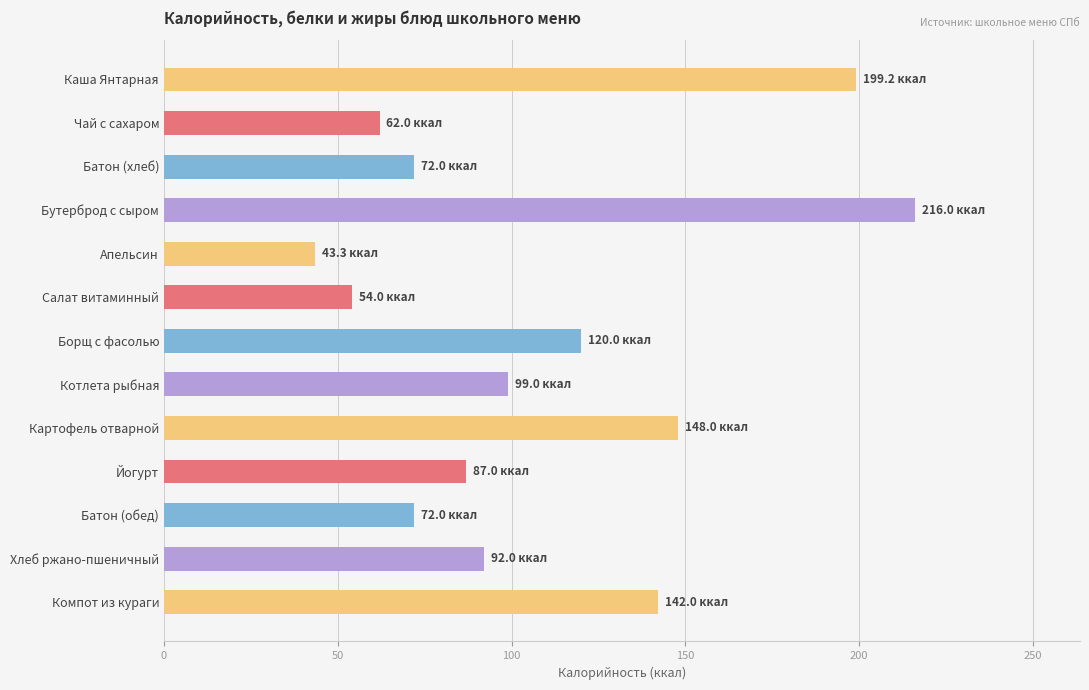

True or false: the data shows 122.1 at Батон (обед).

False